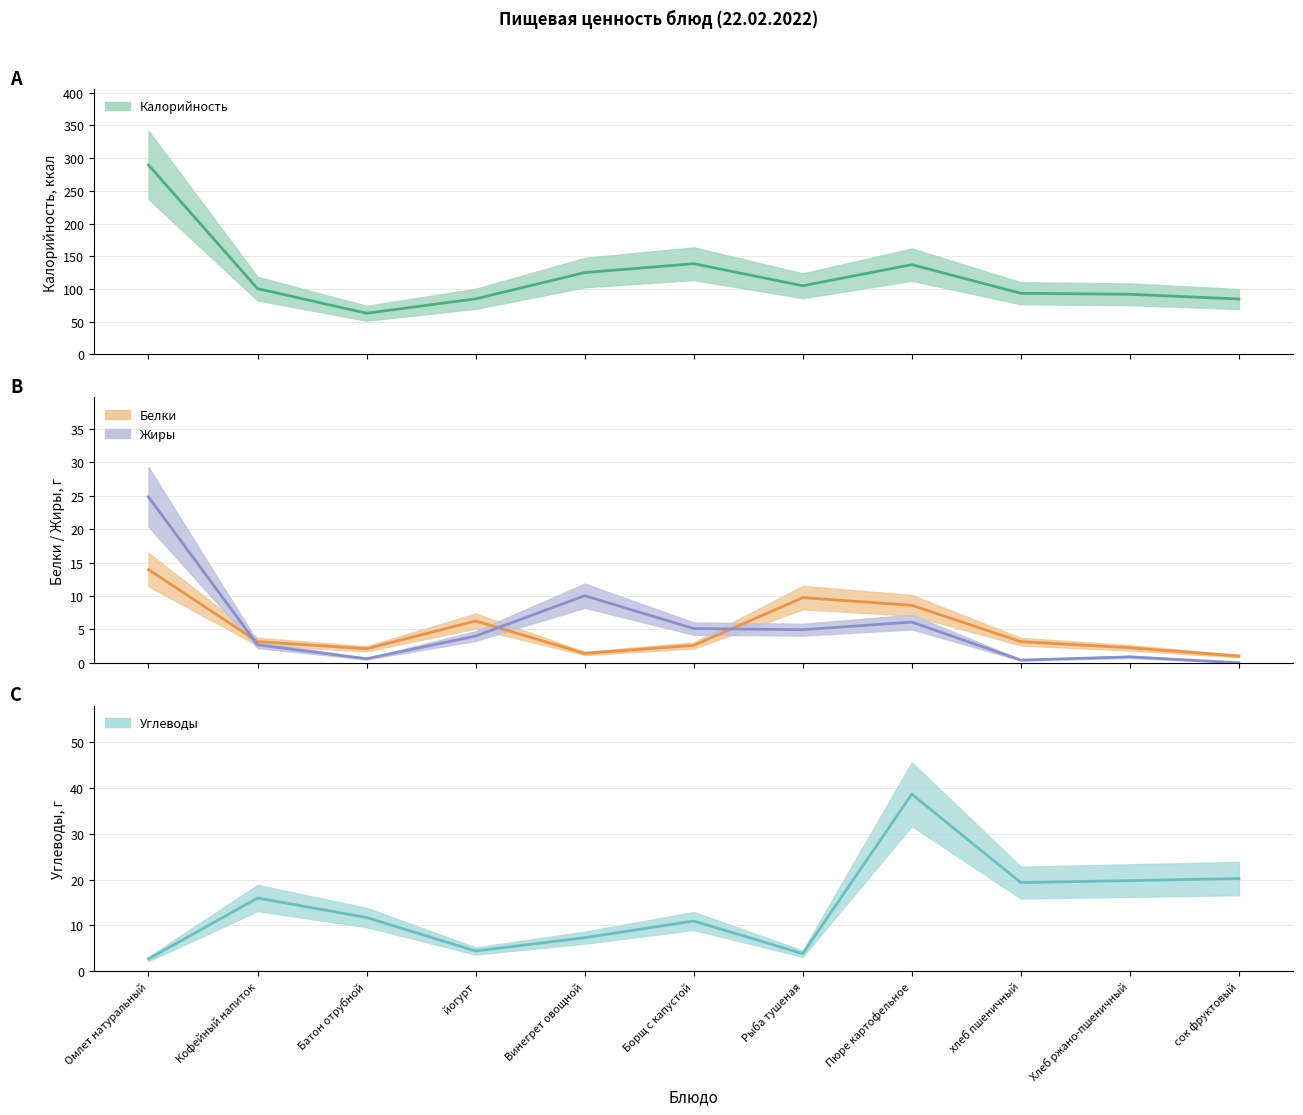

True or false: Белки has a value of 6.5 at Рыба тушеная.

False